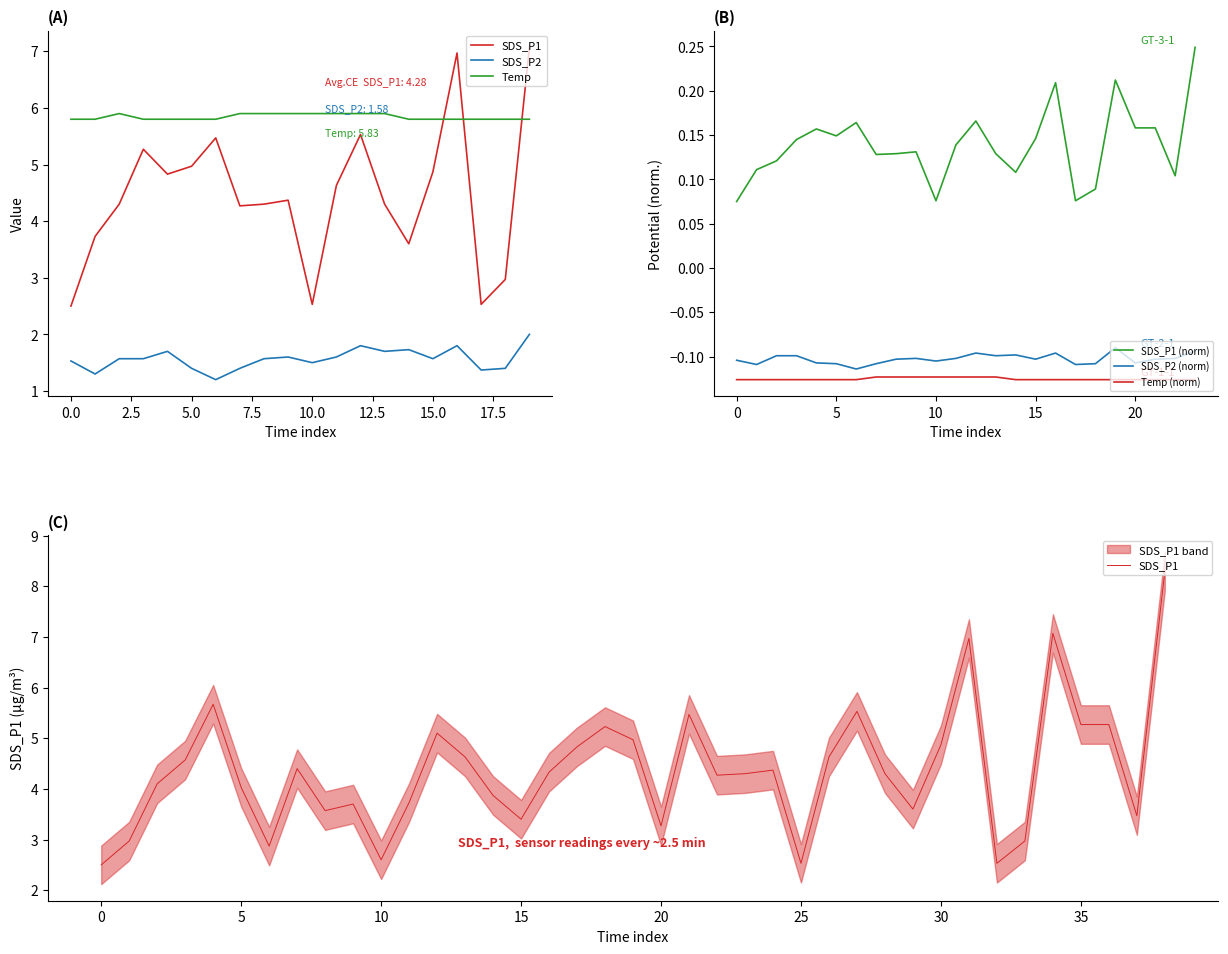

True or false: SDS_P2 and SDS_P1 cross at least once.

False